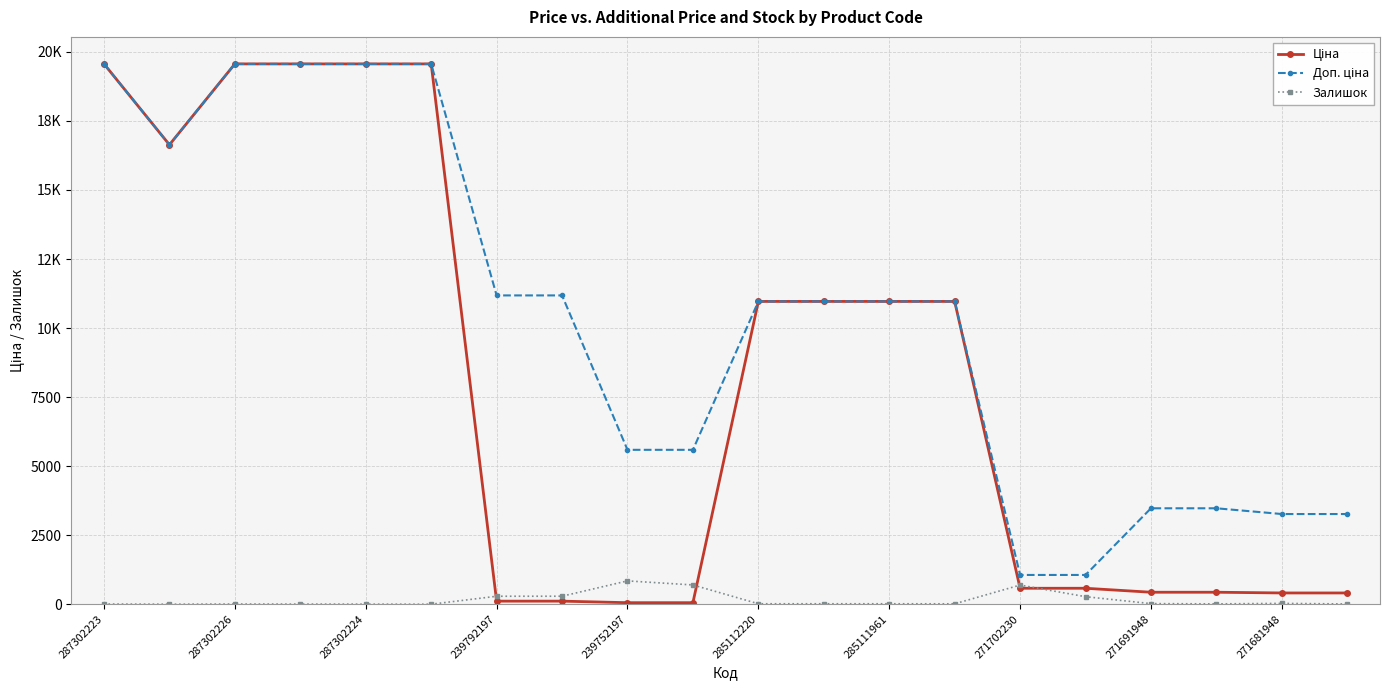

Is this an area chart (filled region under the line)?

No